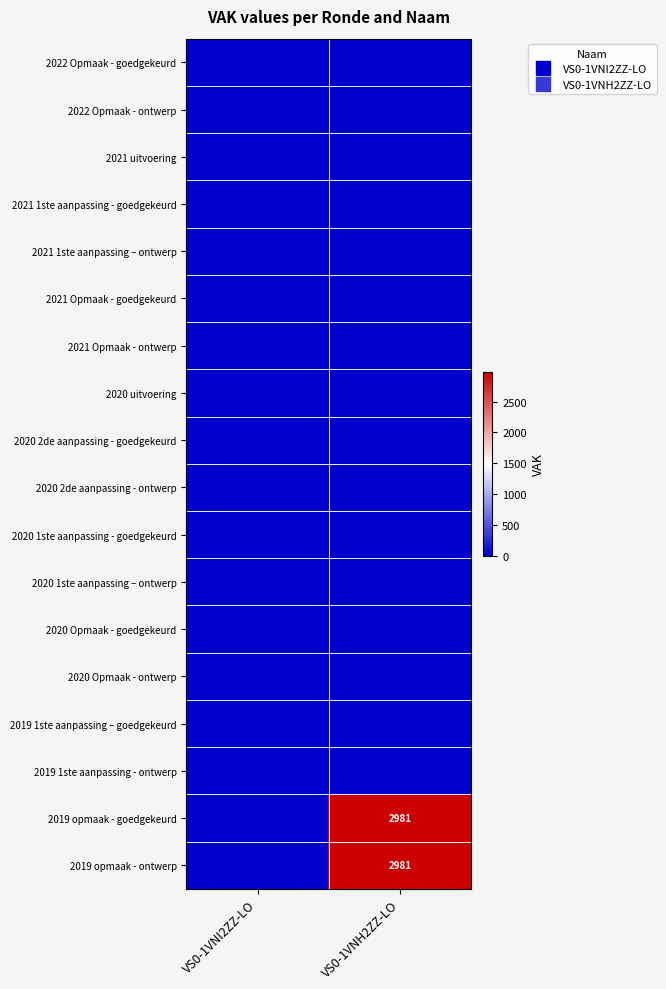

The value of 2020 Opmaak - goedgekeurd at VS0-1VNH2ZZ-LO is 0. True or false?

True